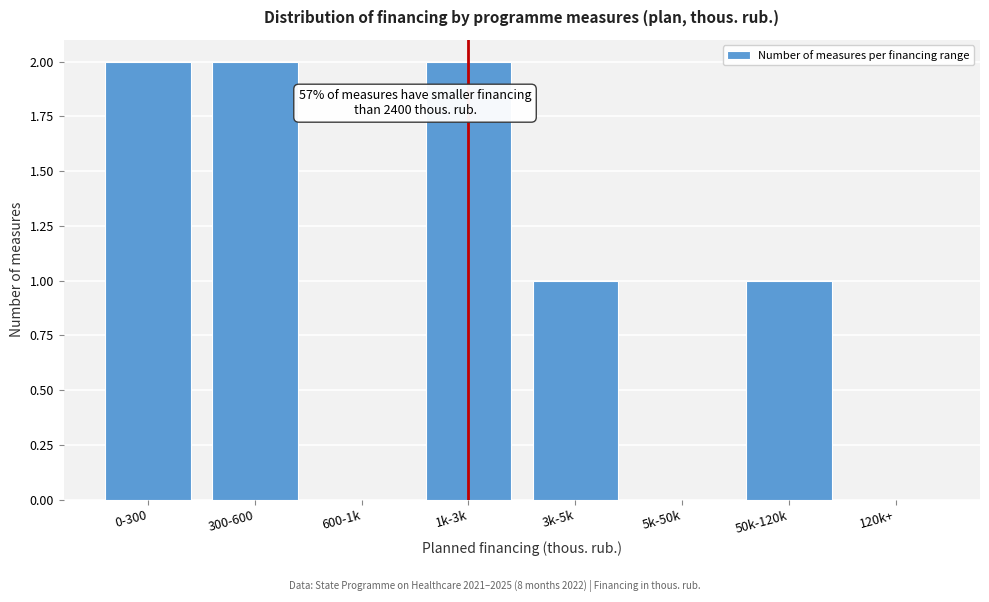

Reading left to right, transcribe all the data shown in this chart.

0-300=2	300-600=2	600-1k=0	1k-3k=2	3k-5k=1	5k-50k=0	50k-120k=1	120k+=0